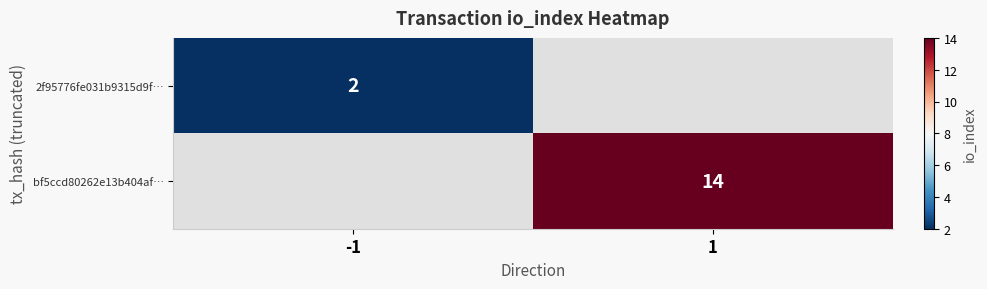

What is the minimum value shown in the chart?

2.0